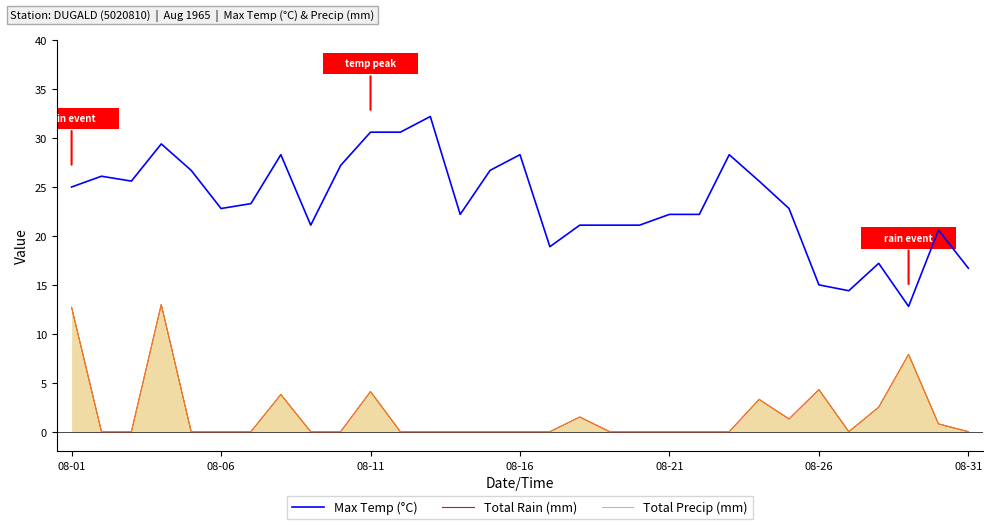

What is the difference between the second highest and minimum values in the Total Rain (mm) series?

12.7